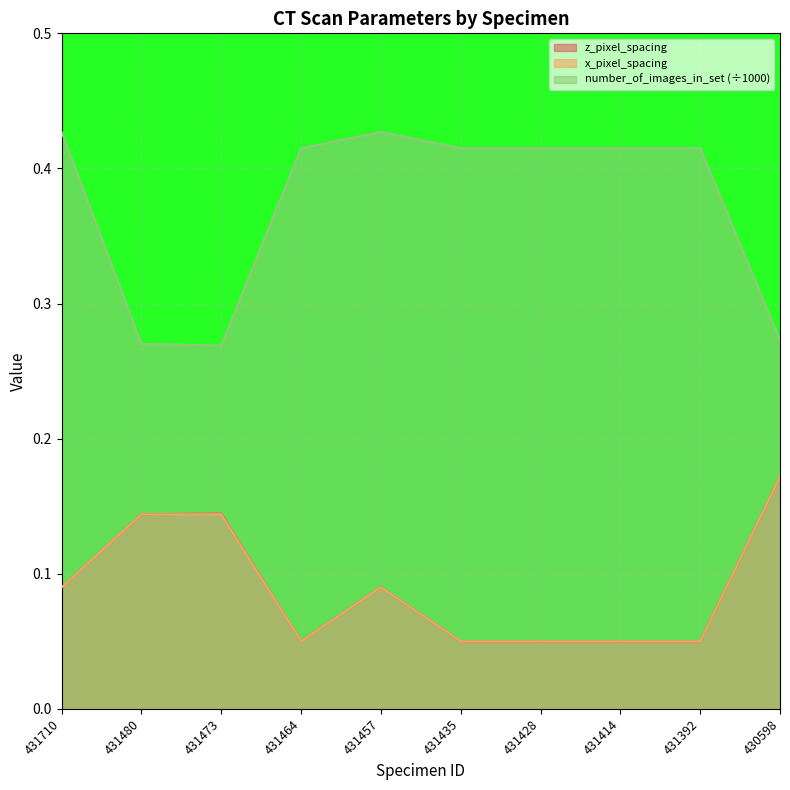

What is the lowest value of the x_pixel_spacing series?

0.1